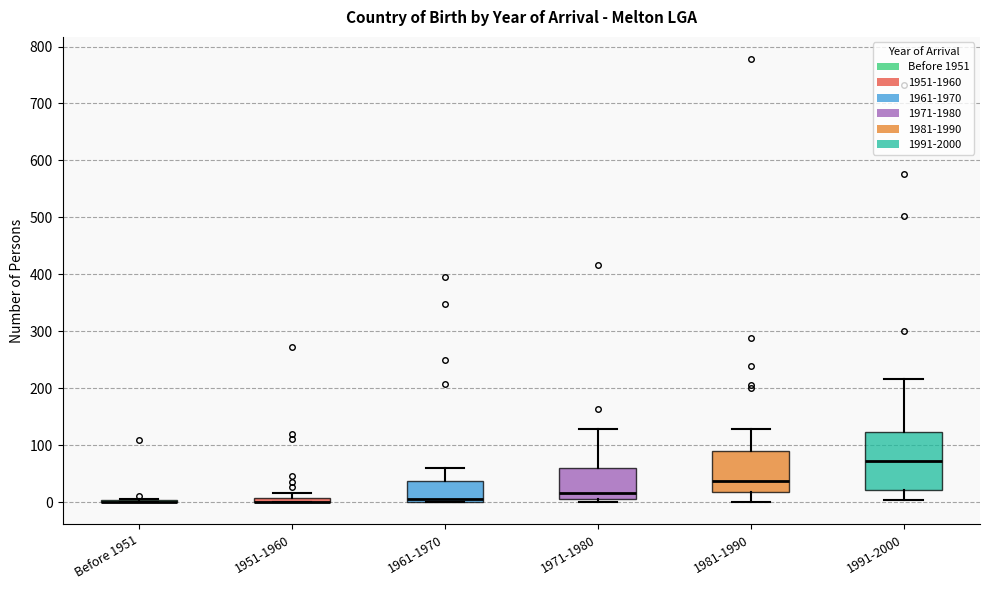

Where does the upper whisker of the box for 1971-1980 end on the y-axis? The values are not printed on the chart, so give them approximately, as read against the axis.

130